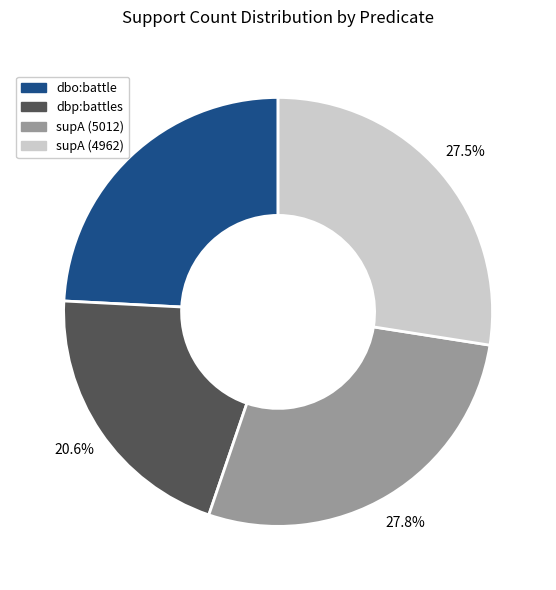

Which category has the smallest portion of the pie?

dbp:battles